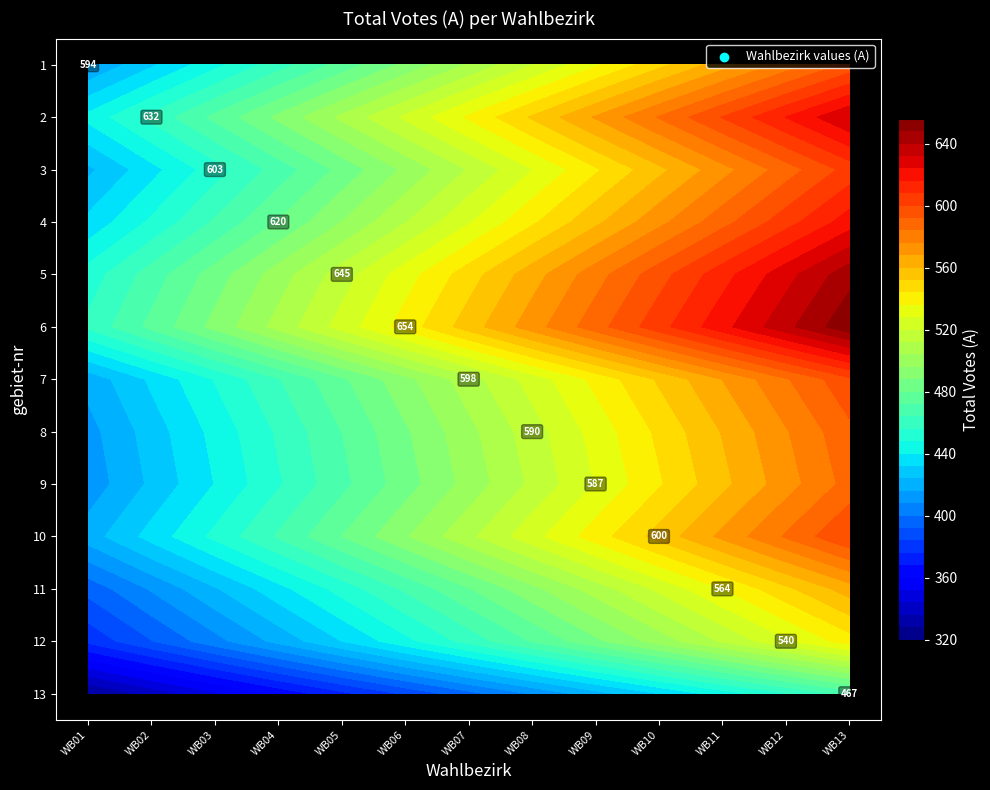

What is the total value across all series at WB07?

6539.9